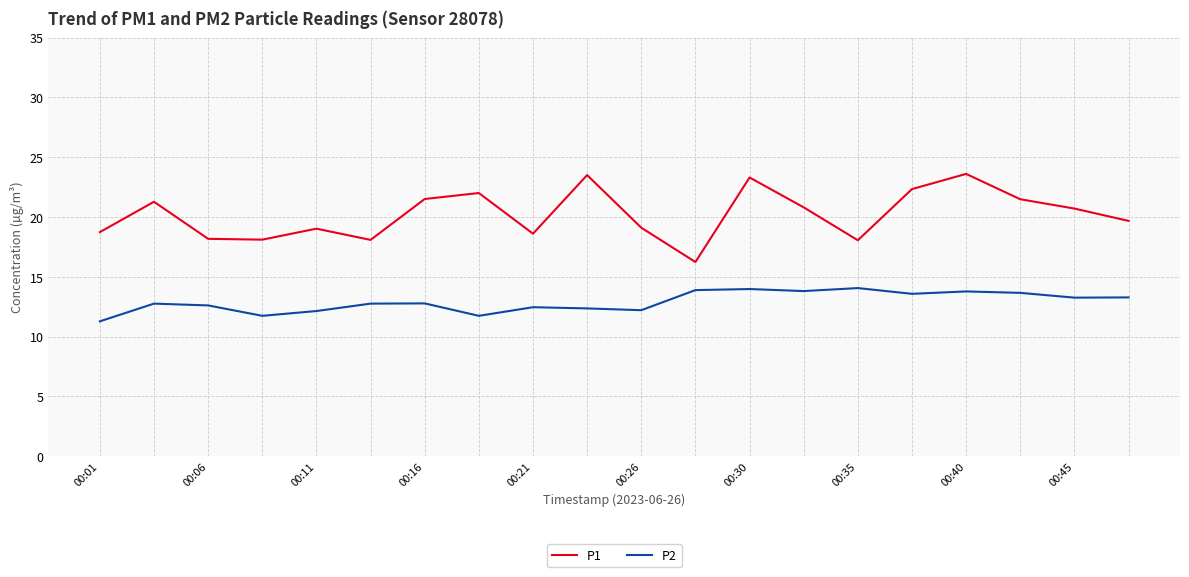

List the series in order of their peak value, highest first.

P1, P2